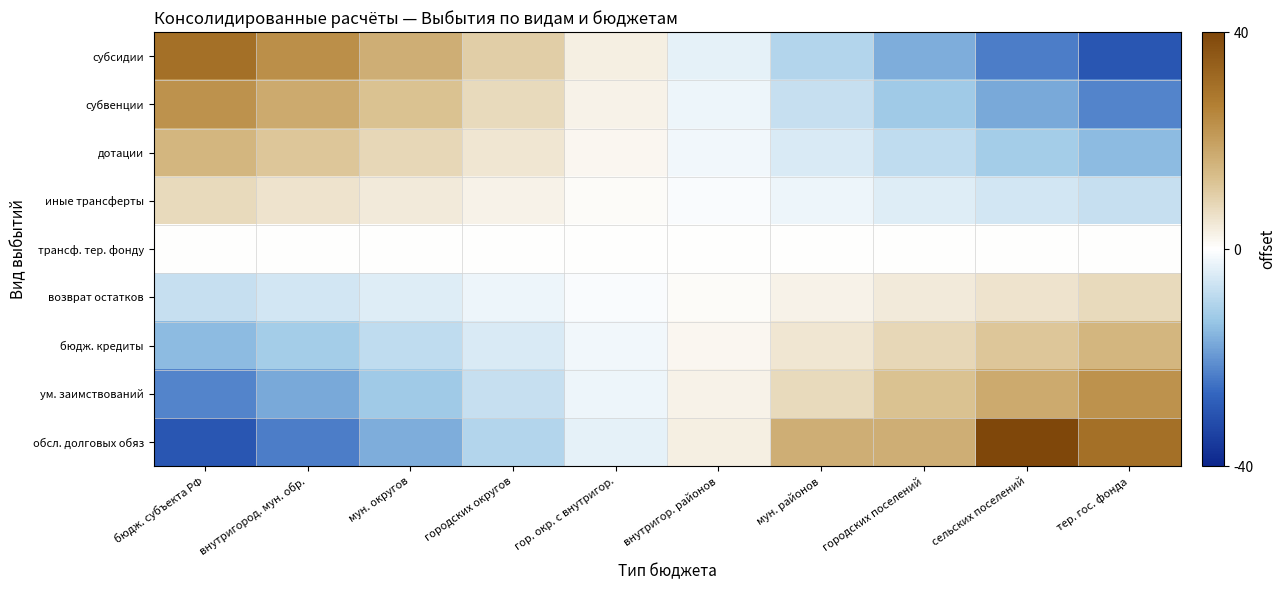

Reading left to right, what are all the values shown in this chart?

субсидии: бюдж. субъекта РФ=30.0	внутригород. мун. обр.=23.3	мун. округов=16.7	городских округов=10.0	гор. окр. с внутригор.=3.3	внутригор. районов=-3.3	мун. районов=-10.0	городских поселений=-16.7	сельских поселений=-23.3	тер. гос. фонда=-30.0
субвенции: бюдж. субъекта РФ=22.5	внутригород. мун. обр.=17.5	мун. округов=12.5	городских округов=7.5	гор. окр. с внутригор.=2.5	внутригор. районов=-2.5	мун. районов=-7.5	городских поселений=-12.5	сельских поселений=-17.5	тер. гос. фонда=-22.5
дотации: бюдж. субъекта РФ=15.0	внутригород. мун. обр.=11.7	мун. округов=8.3	городских округов=5.0	гор. окр. с внутригор.=1.7	внутригор. районов=-1.7	мун. районов=-5.0	городских поселений=-8.3	сельских поселений=-11.7	тер. гос. фонда=-15.0
иные трансферты: бюдж. субъекта РФ=7.5	внутригород. мун. обр.=5.8	мун. округов=4.2	городских округов=2.5	гор. окр. с внутригор.=0.8	внутригор. районов=-0.8	мун. районов=-2.5	городских поселений=-4.2	сельских поселений=-5.8	тер. гос. фонда=-7.5
трансф. тер. фонду: бюдж. субъекта РФ=0.0	внутригород. мун. обр.=0.0	мун. округов=0.0	городских округов=0.0	гор. окр. с внутригор.=0.0	внутригор. районов=0.0	мун. районов=0.0	городских поселений=0.0	сельских поселений=0.0	тер. гос. фонда=0.0
возврат остатков: бюдж. субъекта РФ=-7.5	внутригород. мун. обр.=-5.8	мун. округов=-4.2	городских округов=-2.5	гор. окр. с внутригор.=-0.8	внутригор. районов=0.8	мун. районов=2.5	городских поселений=4.2	сельских поселений=5.8	тер. гос. фонда=7.5
бюдж. кредиты: бюдж. субъекта РФ=-15.0	внутригород. мун. обр.=-11.7	мун. округов=-8.3	городских округов=-5.0	гор. окр. с внутригор.=-1.7	внутригор. районов=1.7	мун. районов=5.0	городских поселений=8.3	сельских поселений=11.7	тер. гос. фонда=15.0
ум. заимствований: бюдж. субъекта РФ=-22.5	внутригород. мун. обр.=-17.5	мун. округов=-12.5	городских округов=-7.5	гор. окр. с внутригор.=-2.5	внутригор. районов=2.5	мун. районов=7.5	городских поселений=12.5	сельских поселений=17.5	тер. гос. фонда=22.5
обсл. долговых обяз: бюдж. субъекта РФ=-30.0	внутригород. мун. обр.=-23.3	мун. округов=-16.7	городских округов=-10.0	гор. окр. с внутригор.=-3.3	внутригор. районов=3.3	мун. районов=16.8	городских поселений=16.7	сельских поселений=40.8	тер. гос. фонда=30.0